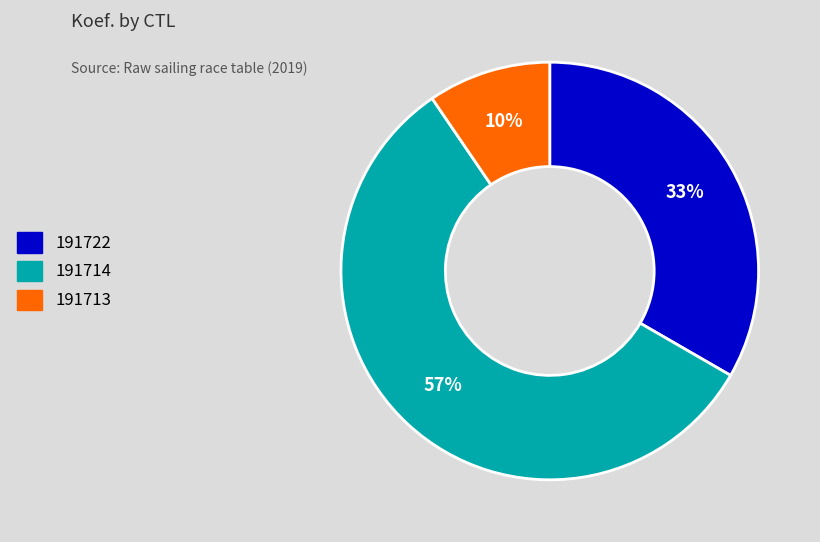

Is there any slice that represents more than half of the pie?

Yes